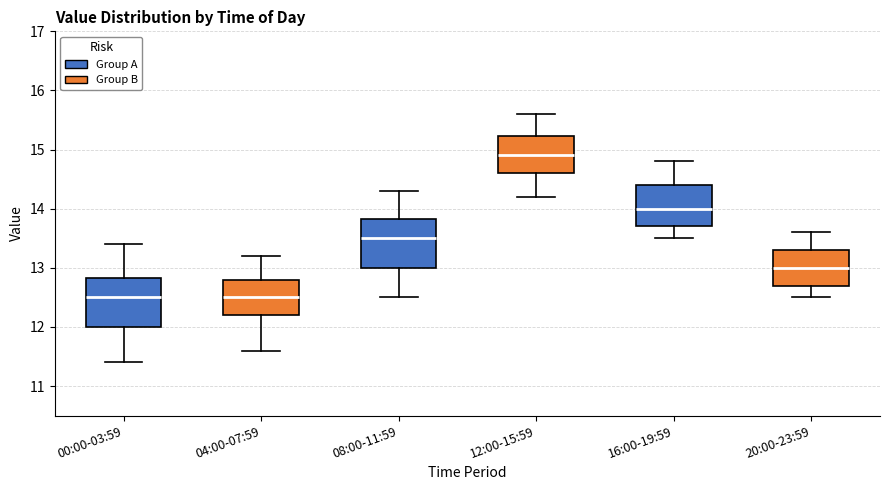

Which box has the highest median line?

12:00-15:59